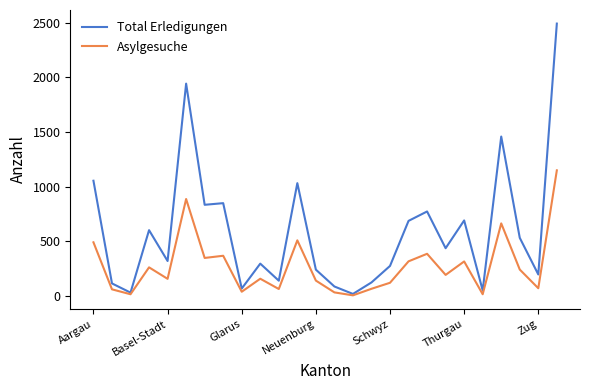

Which series has the largest total across all categories?

Total Erledigungen